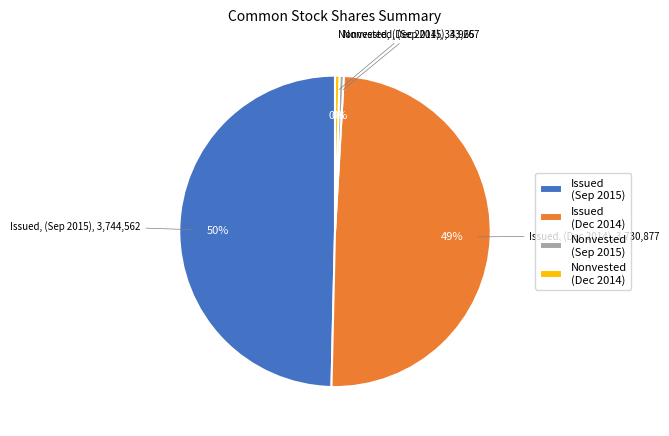

To the nearest percent, what percentage of the pie is Issued (Dec 2014)?

49%